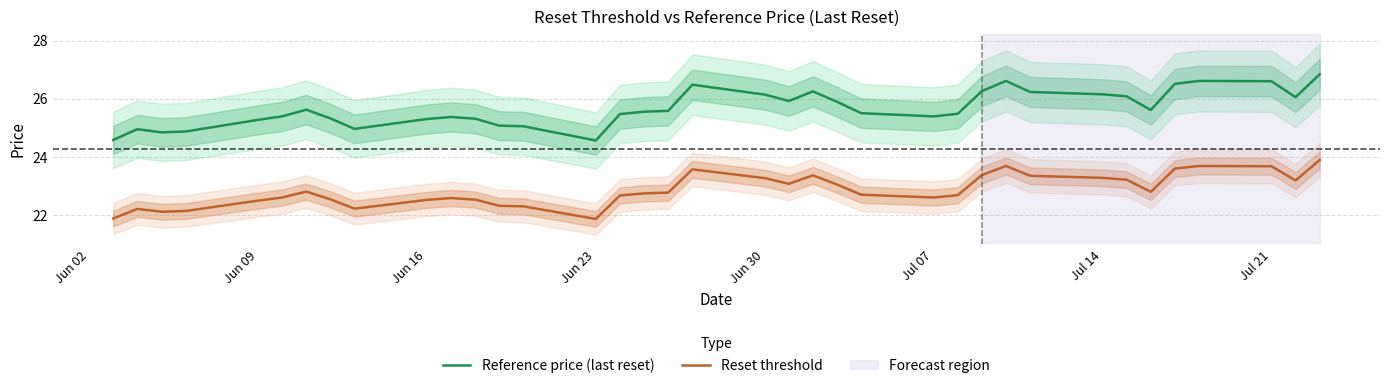

True or false: Reset threshold and Reference price (last reset) cross at least once.

False